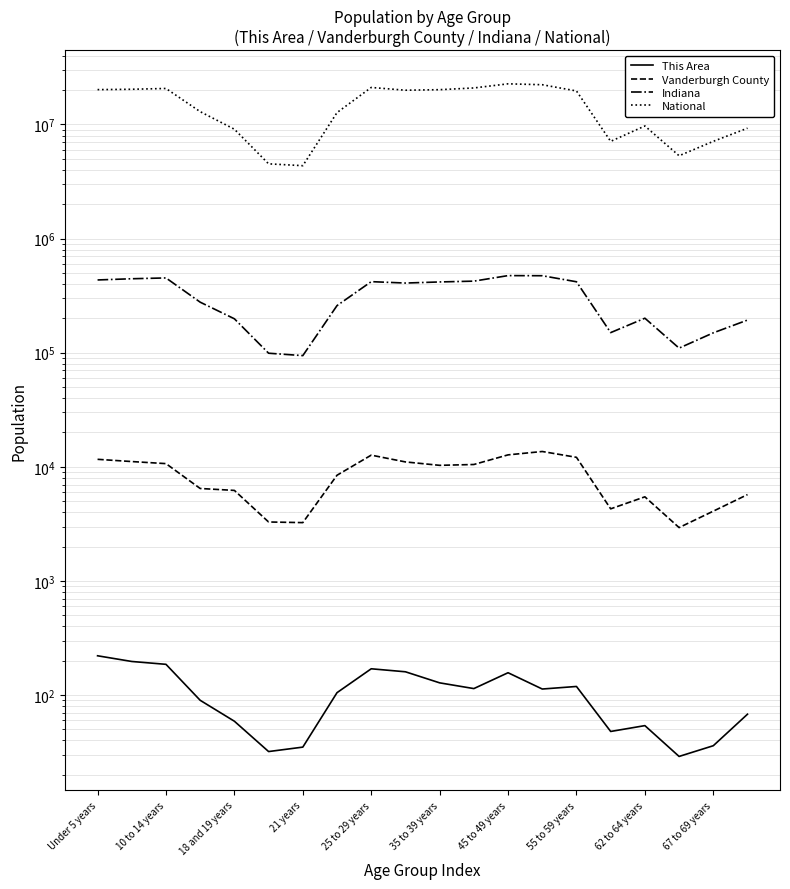

Between 45 to 49 years and 62 to 64 years, which series saw the biggest shift?

National